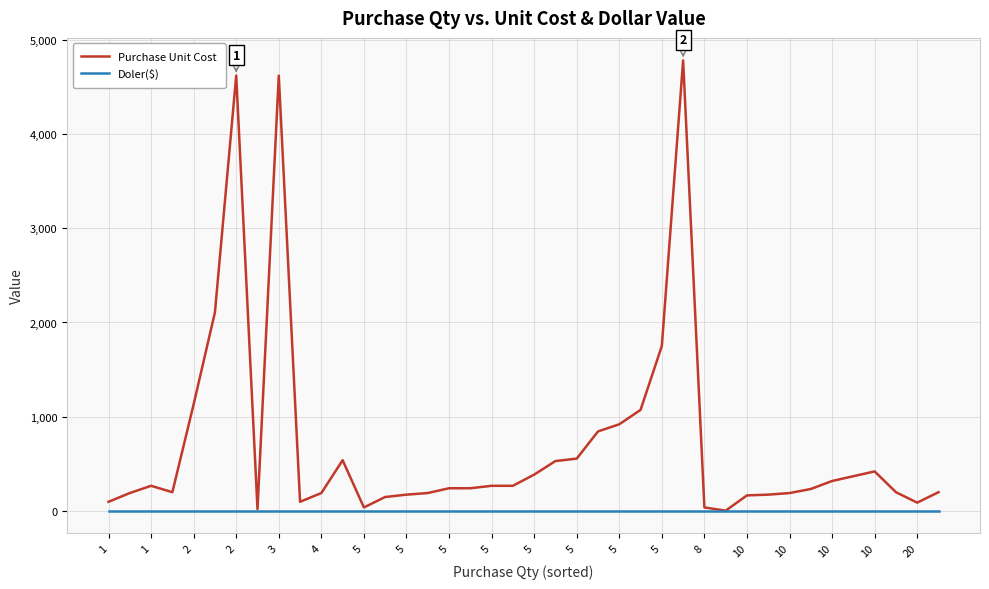

Which series has the largest total across all categories?

Purchase Unit Cost